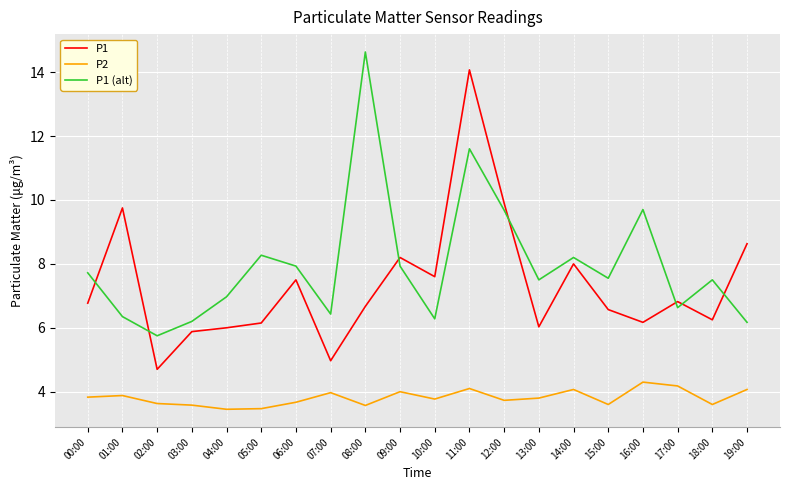

Which series changed the most between 12:00 and 13:00?

P1